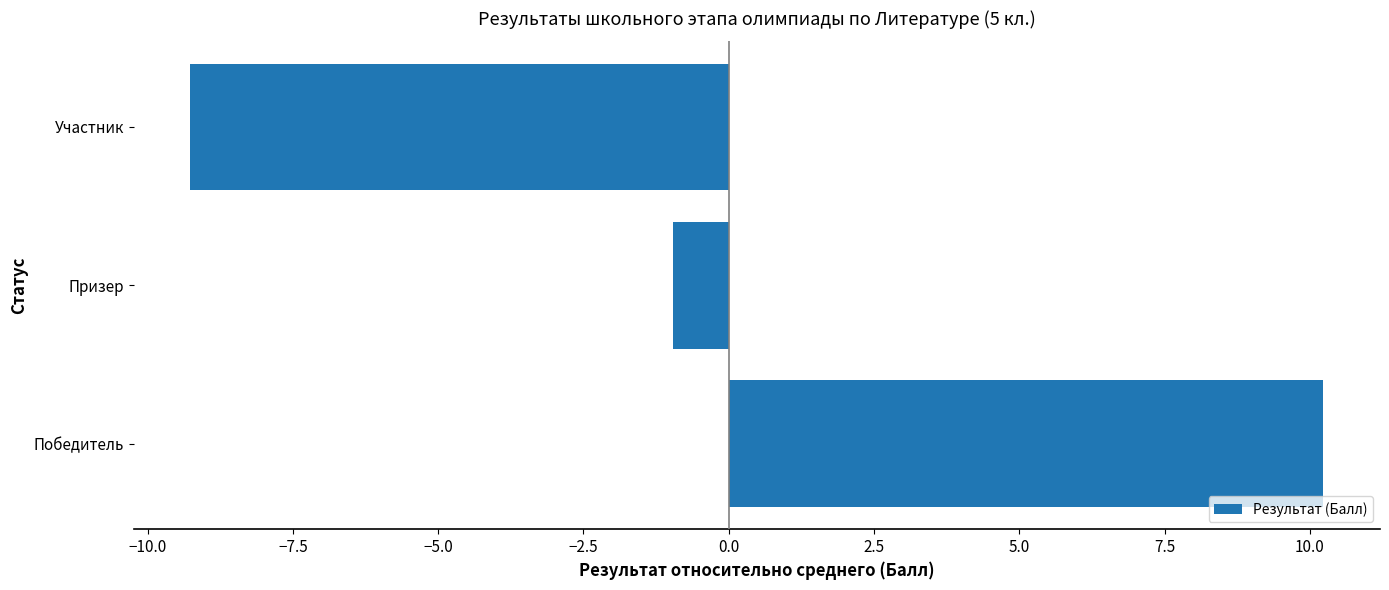

Rank the categories by value from lowest to highest.

Участник, Призер, Победитель